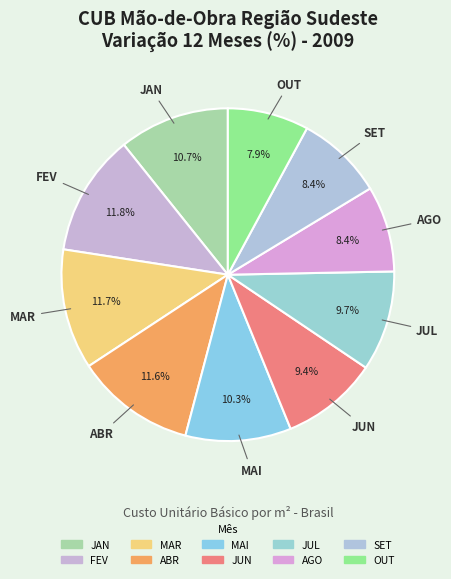

Count the number of slices in the pie.

10